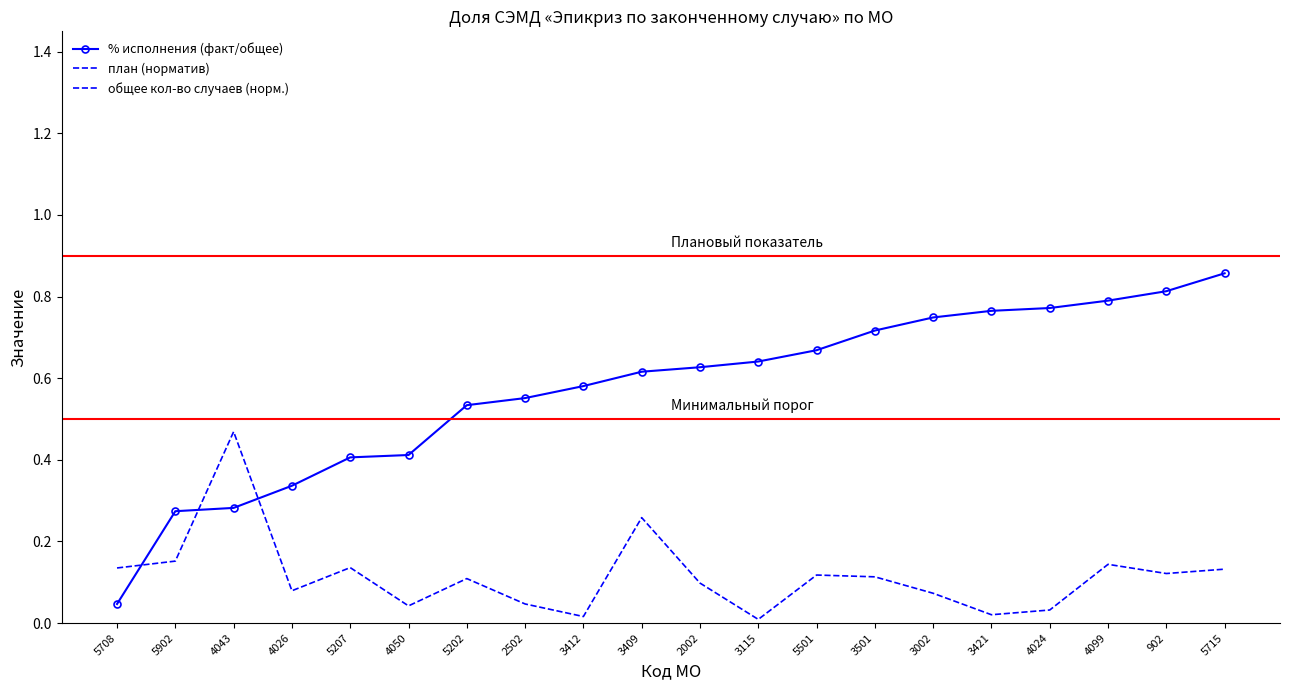

The value of общее кол-во случаев (норм.) at 4024 is 0.1. True or false?

False